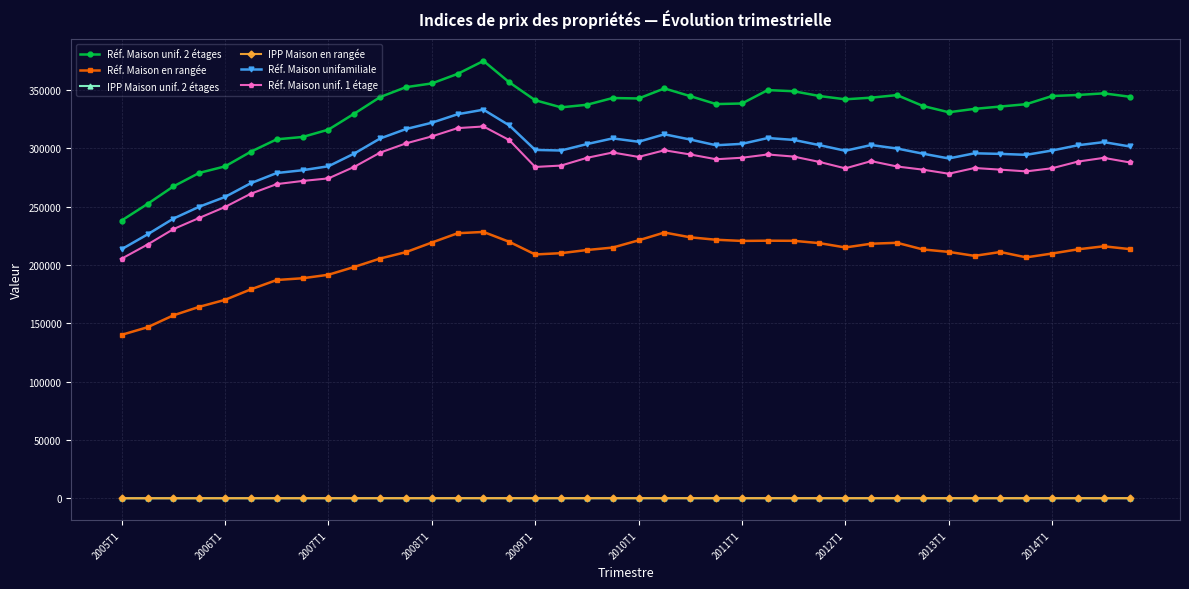

True or false: Réf. Maison en rangée and Réf. Maison unifamiliale intersect in this chart.

False